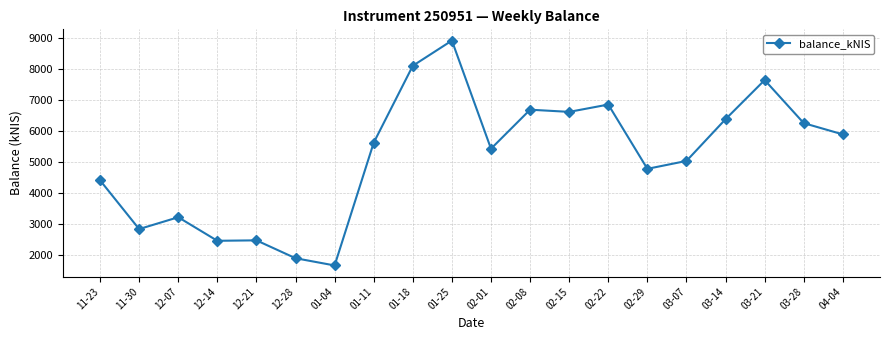

What is the label of the 1st point from the left?

11-23